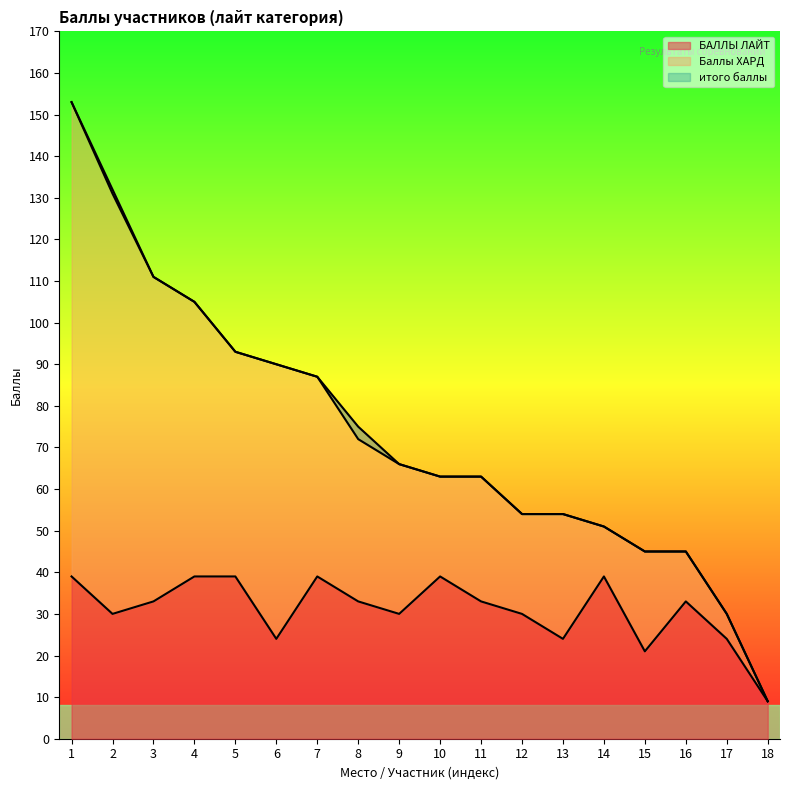

At which category is the sum across all series the highest?

1